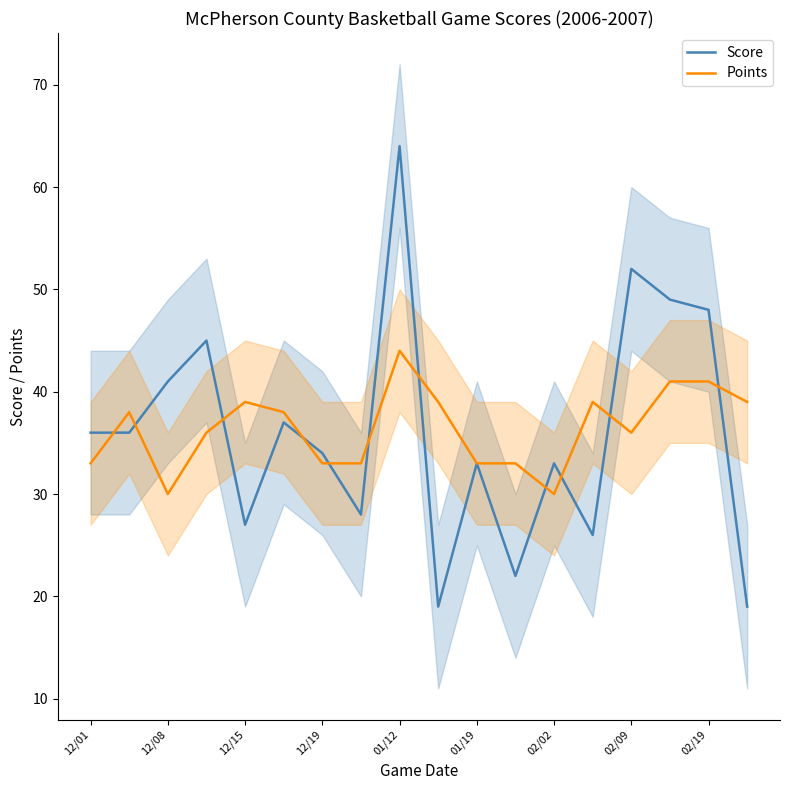

What is the difference between the maximum and second lowest values in the Points series?

14